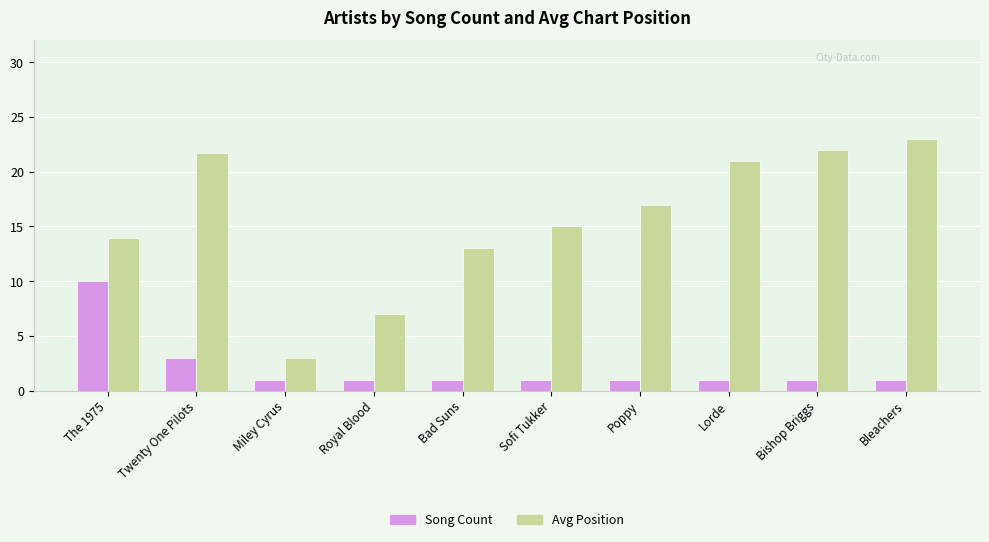

What is the difference between the second highest and minimum values in the Song Count series?

2.0